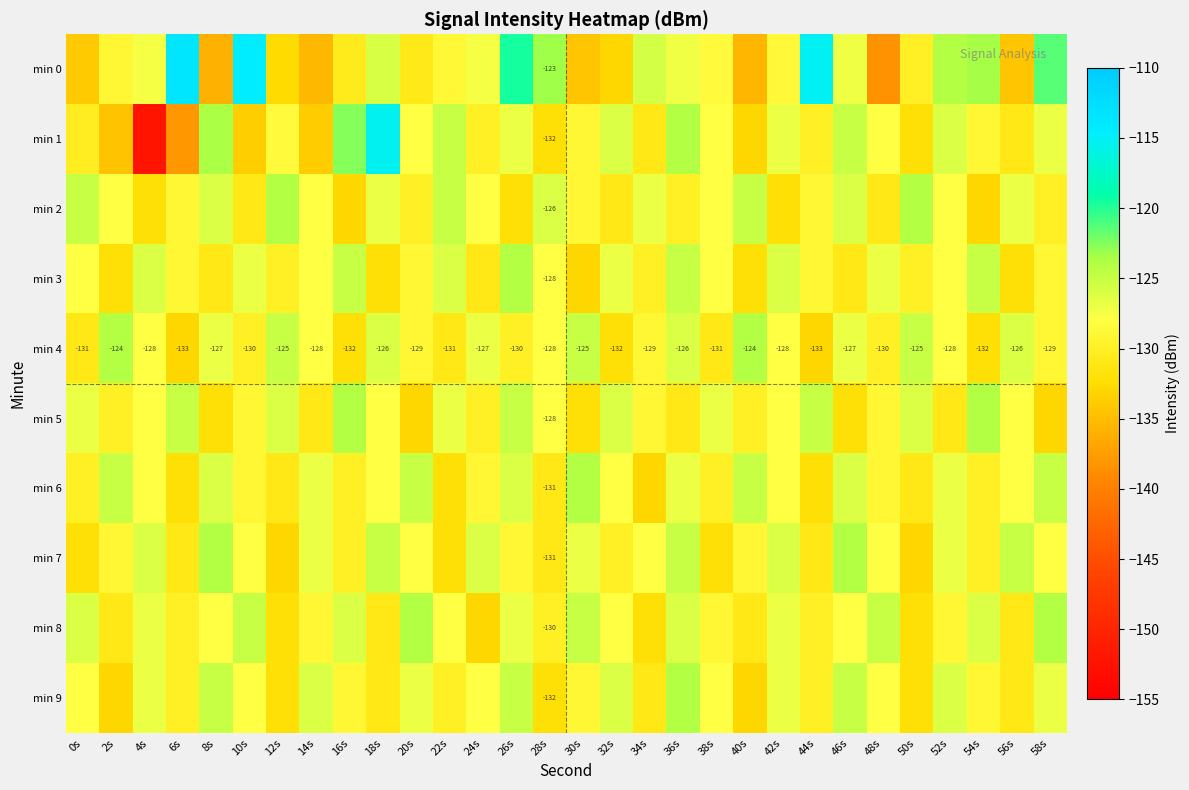

At how many categories does at least one series exceed -118?

4